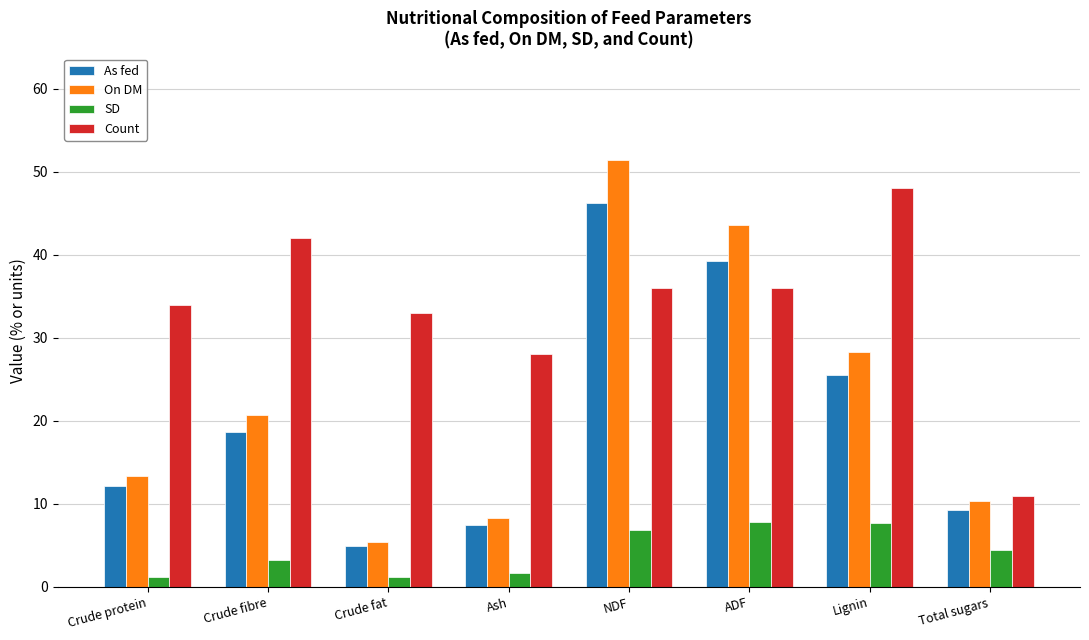

Read the As fed value at Lignin.

25.5